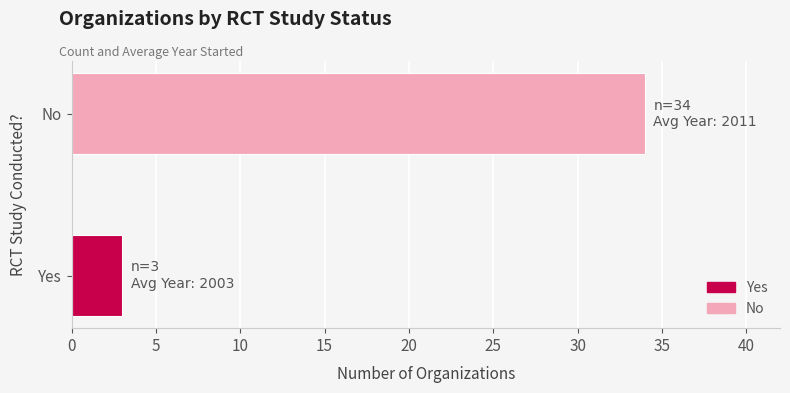

Rank the categories by value from highest to lowest.

No, Yes